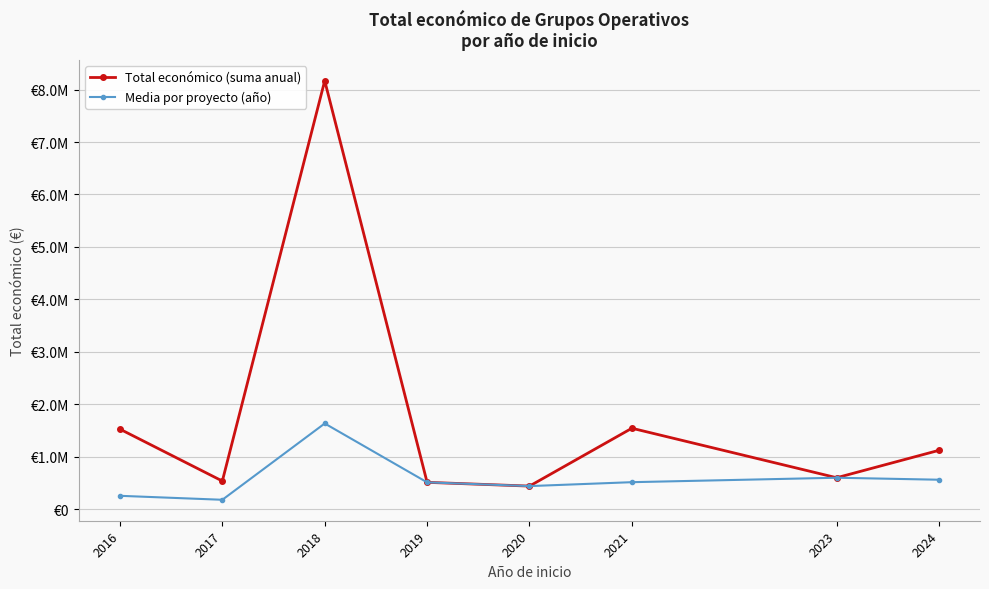

What are all the series names shown in the legend?

Total económico (suma anual), Media por proyecto (año)